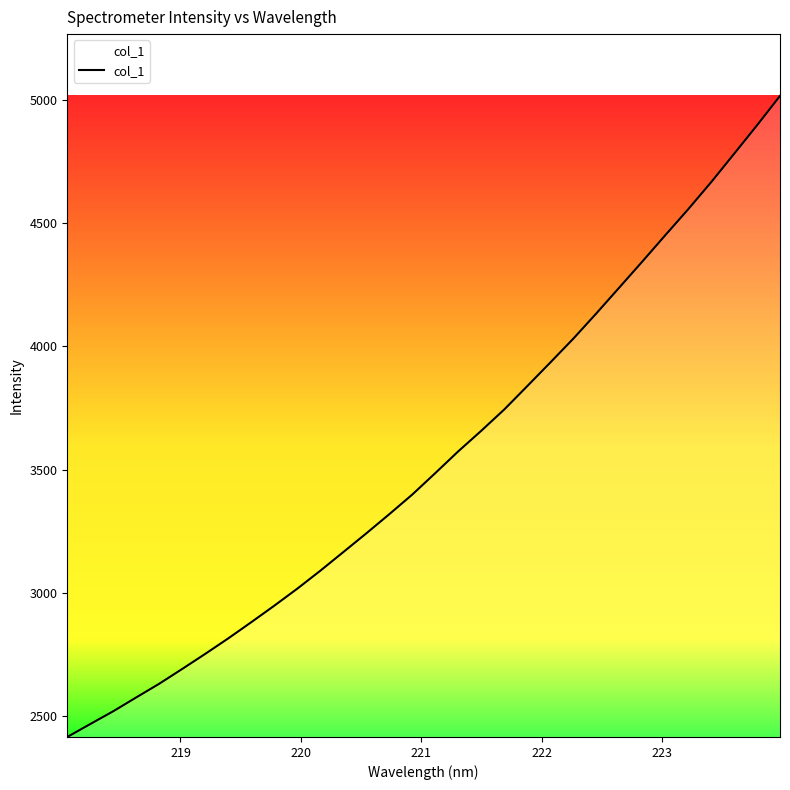

What is the maximum value shown in the chart?

5016.8